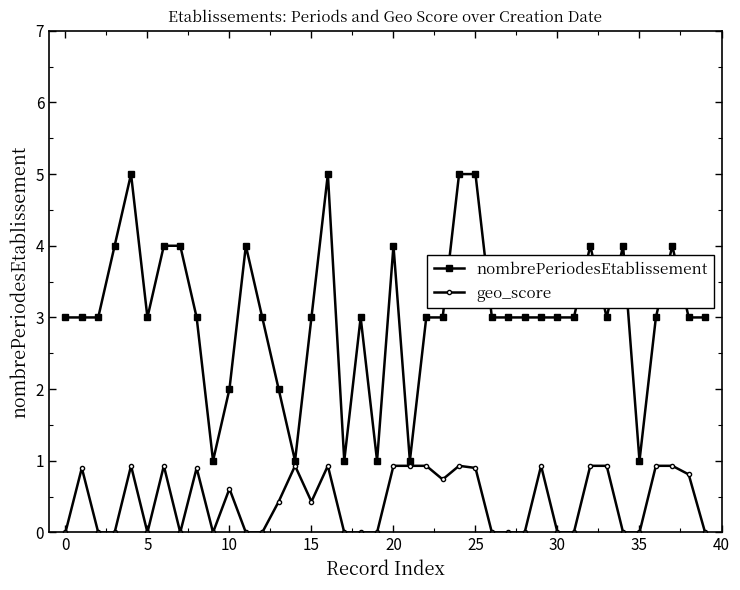

What are all the series names shown in the legend?

nombrePeriodesEtablissement, geo_score